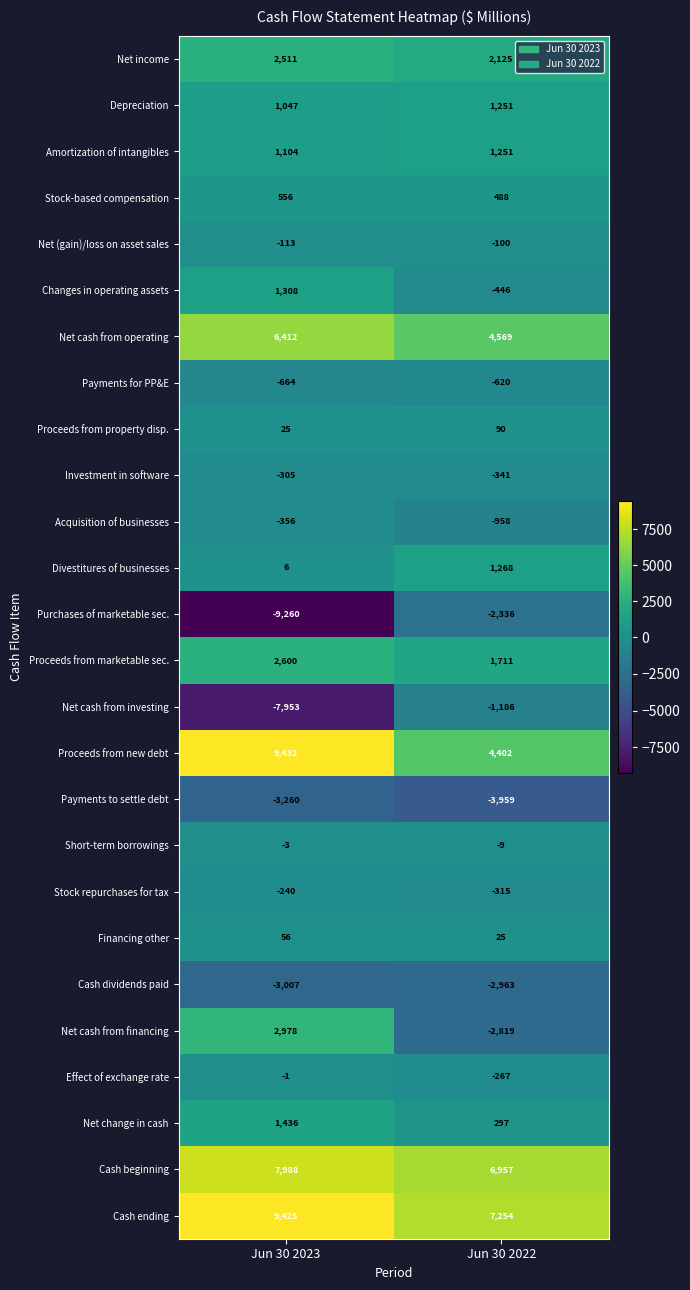

What is the greatest value displayed?

9432